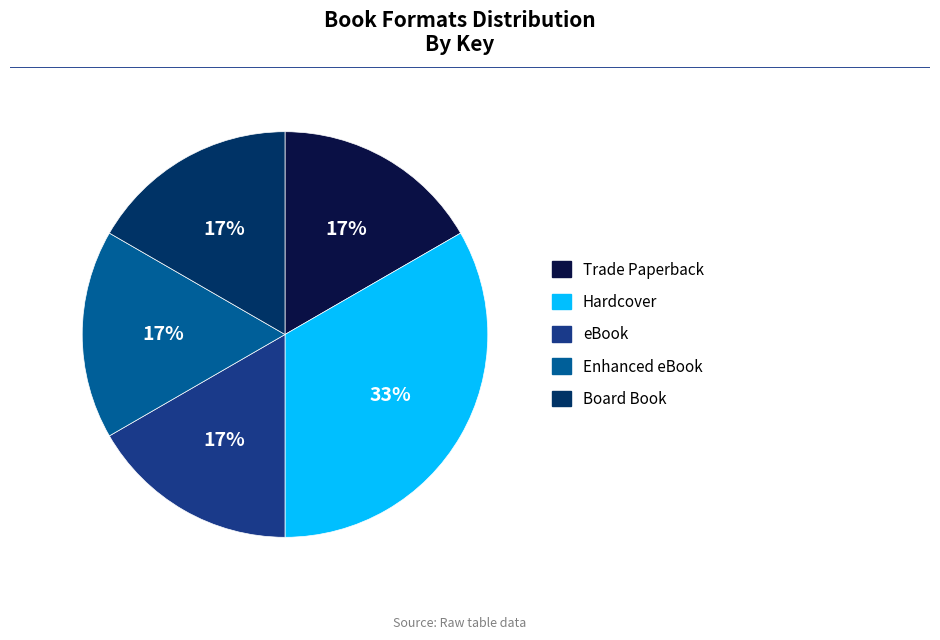

Is there a majority slice in this chart?

No